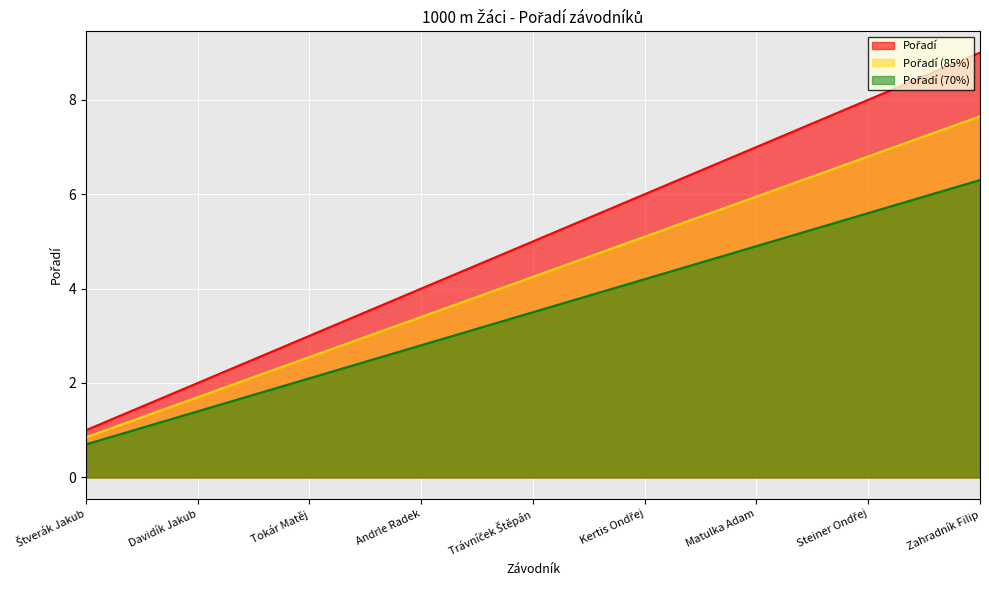

How many series are shown in this chart?

3